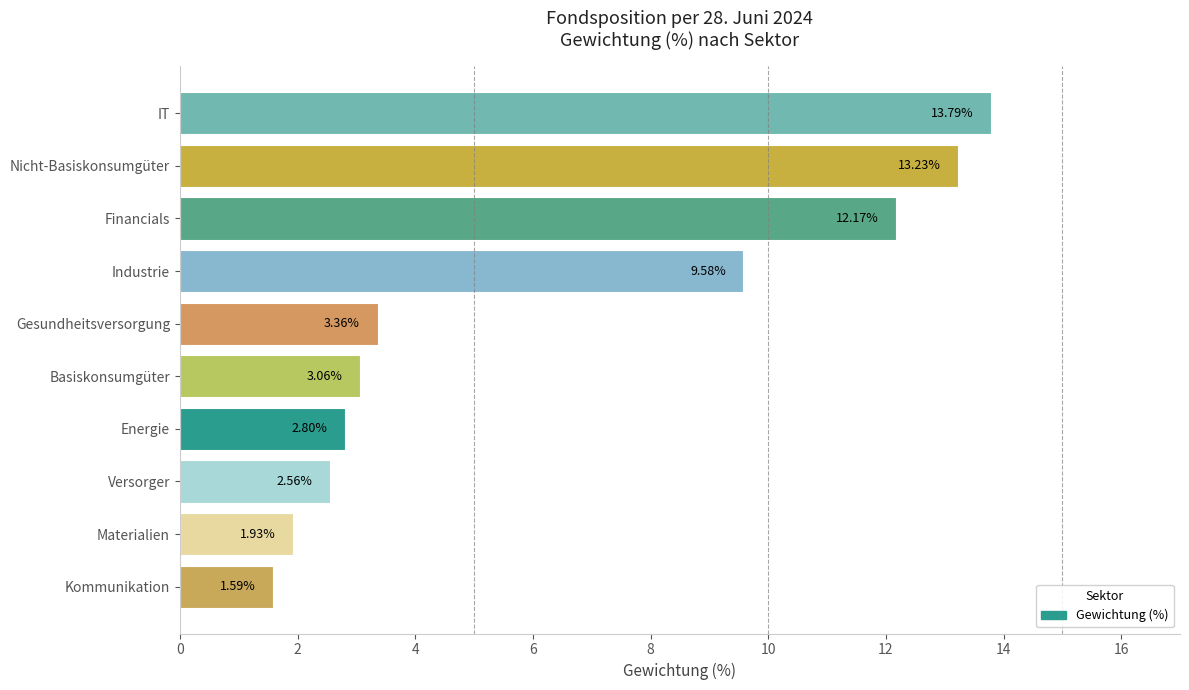

Which category has the highest value across all series?

IT